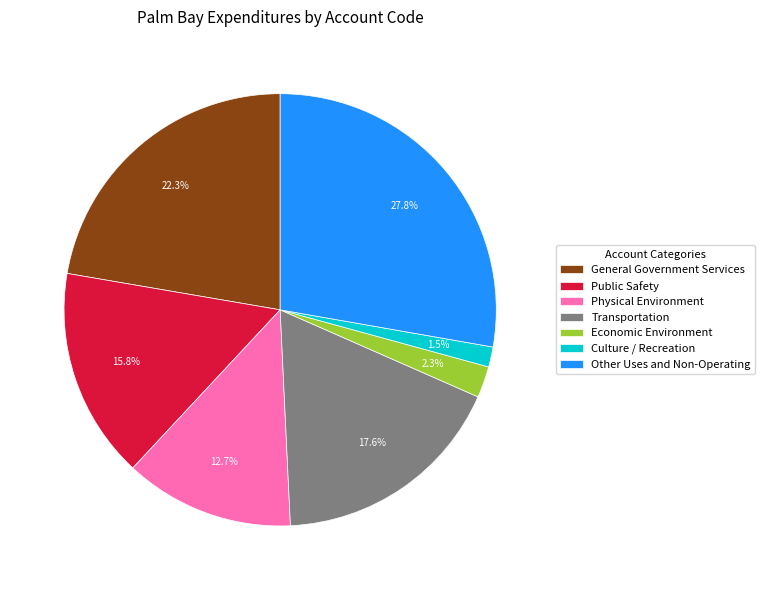

The General Government Services slice represents 31% of the pie. True or false?

False